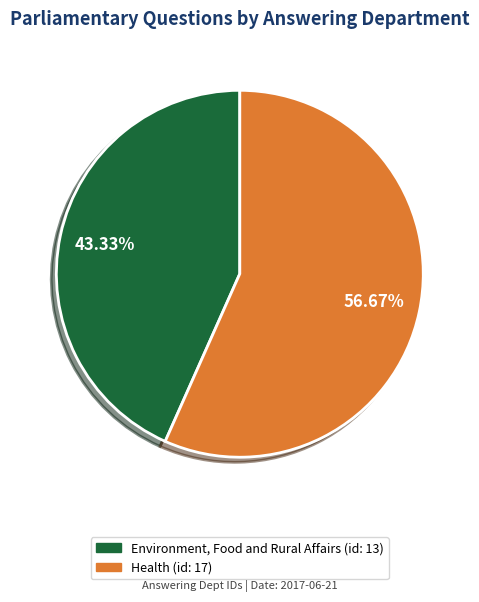

Which has a higher value, Health or Environment, Food and Rural Affairs?

Health